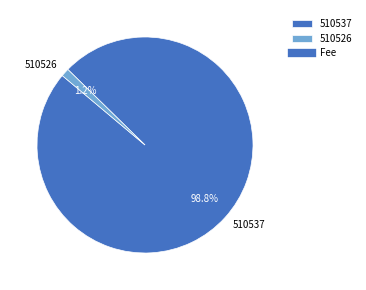

To the nearest percent, what portion does 510526 represent?

1%